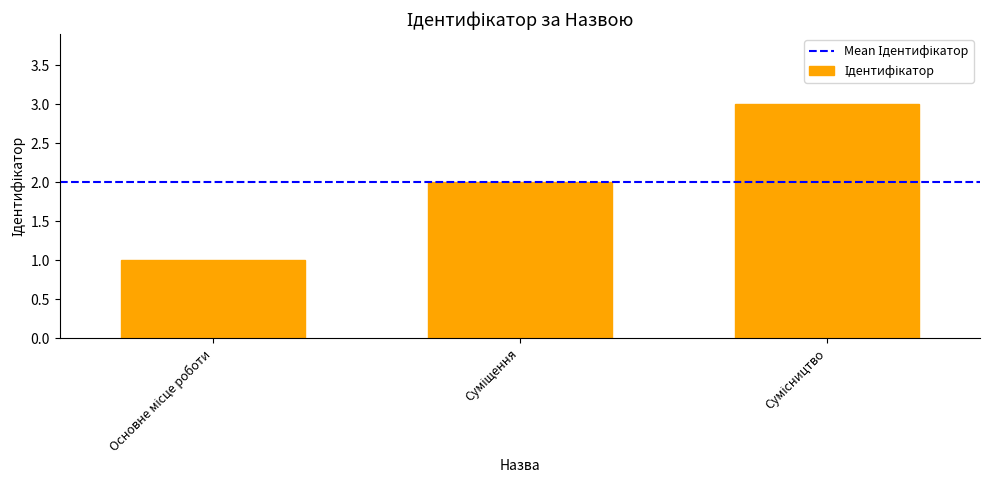

What is the maximum value shown in the chart?

3